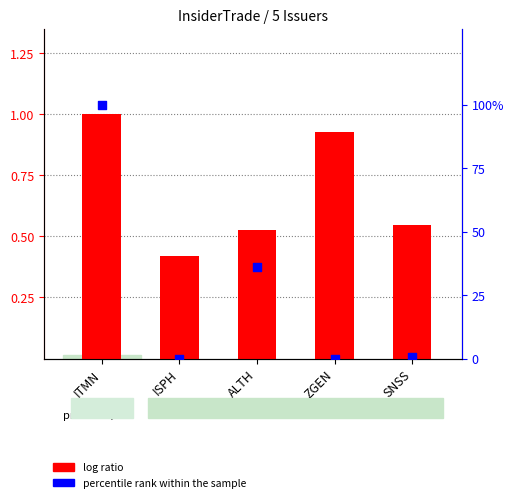

What is the total value across all series at ZGEN?

0.9